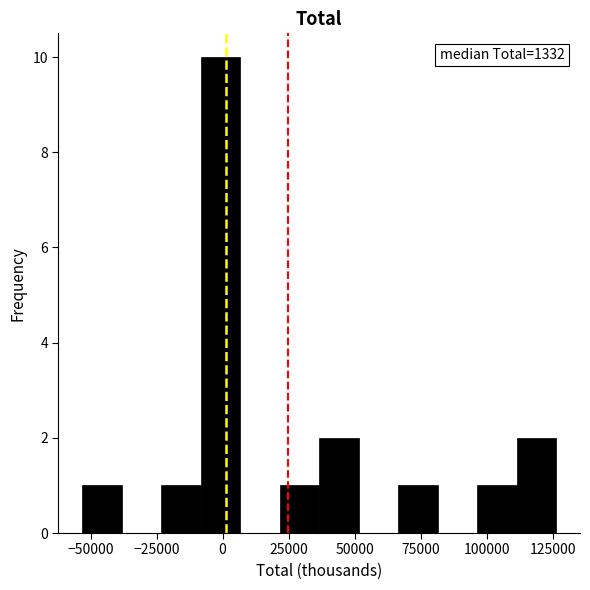

Read against the x-axis, roughly where is the centre of the tallest bar?

0